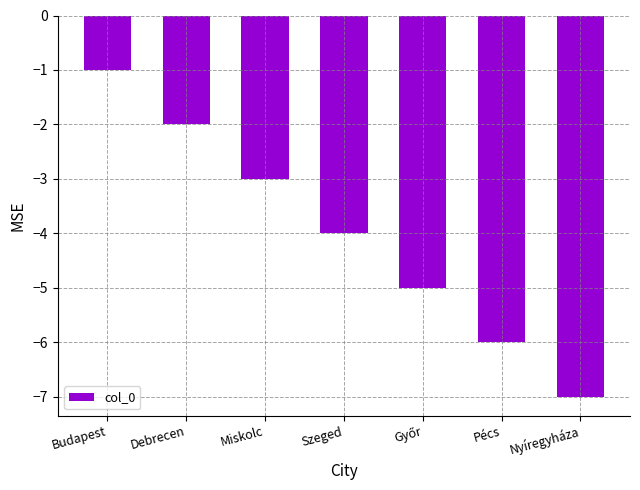

The value at Pécs is -2. True or false?

False